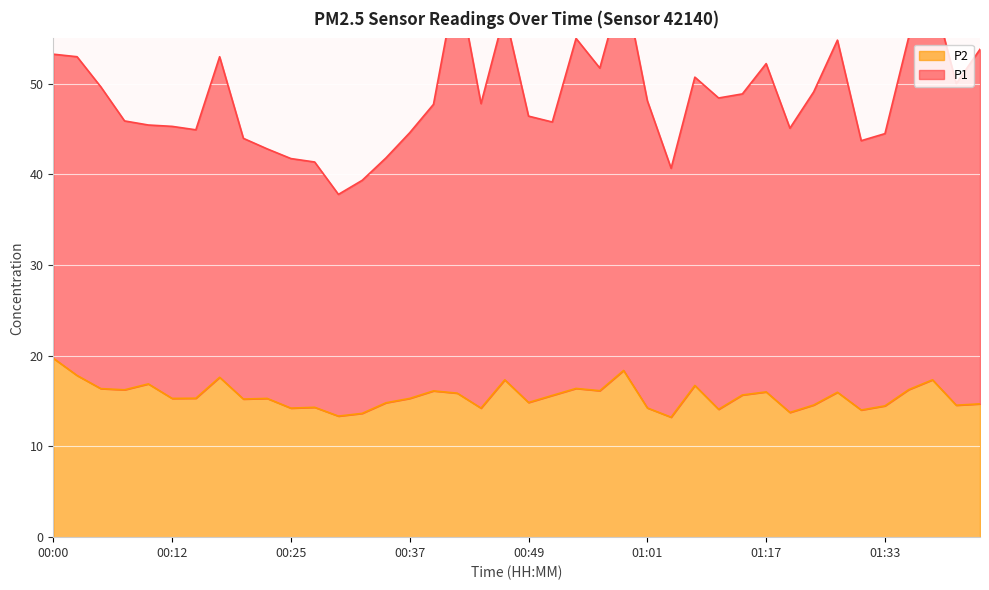

True or false: there are more than 0 points higher than both neighbors.

True